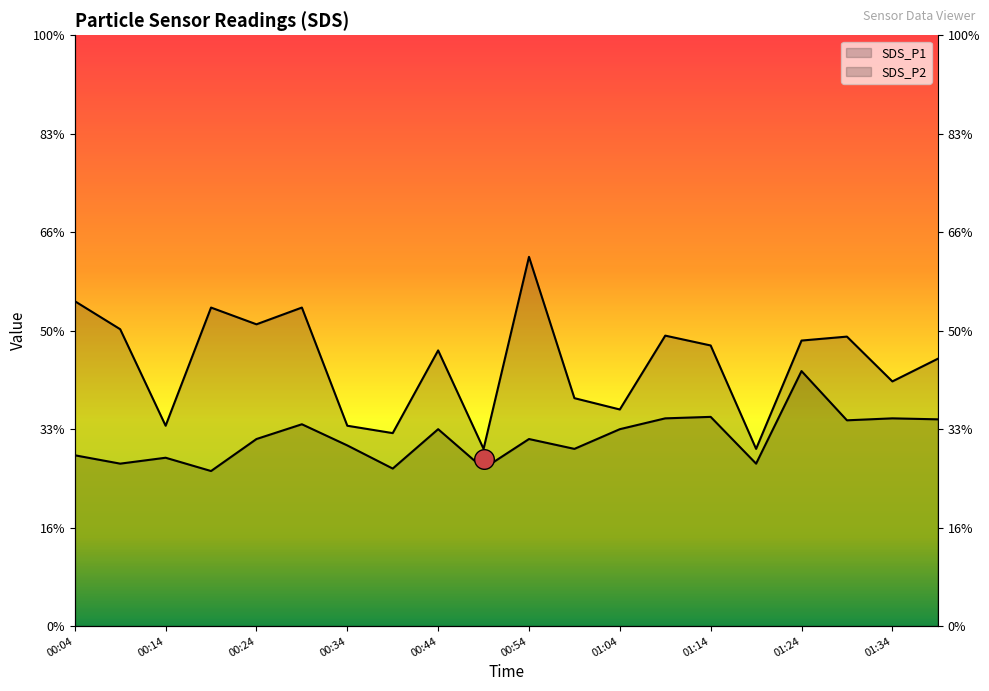

Which series has the widest spread of Y values?

SDS_P1